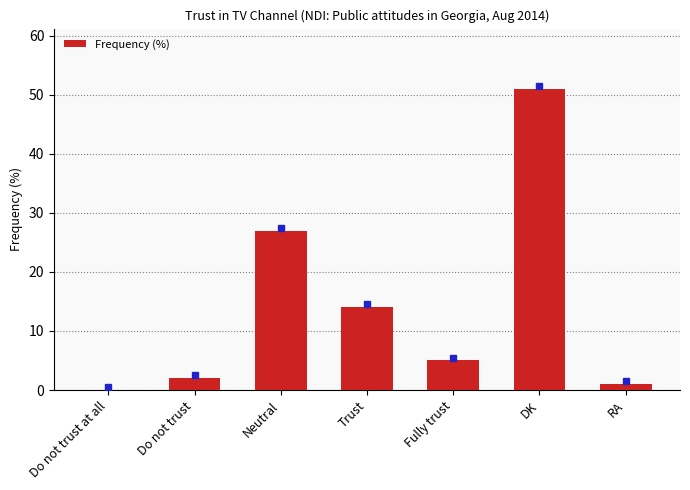

At which label does the data first exceed 5?

Neutral